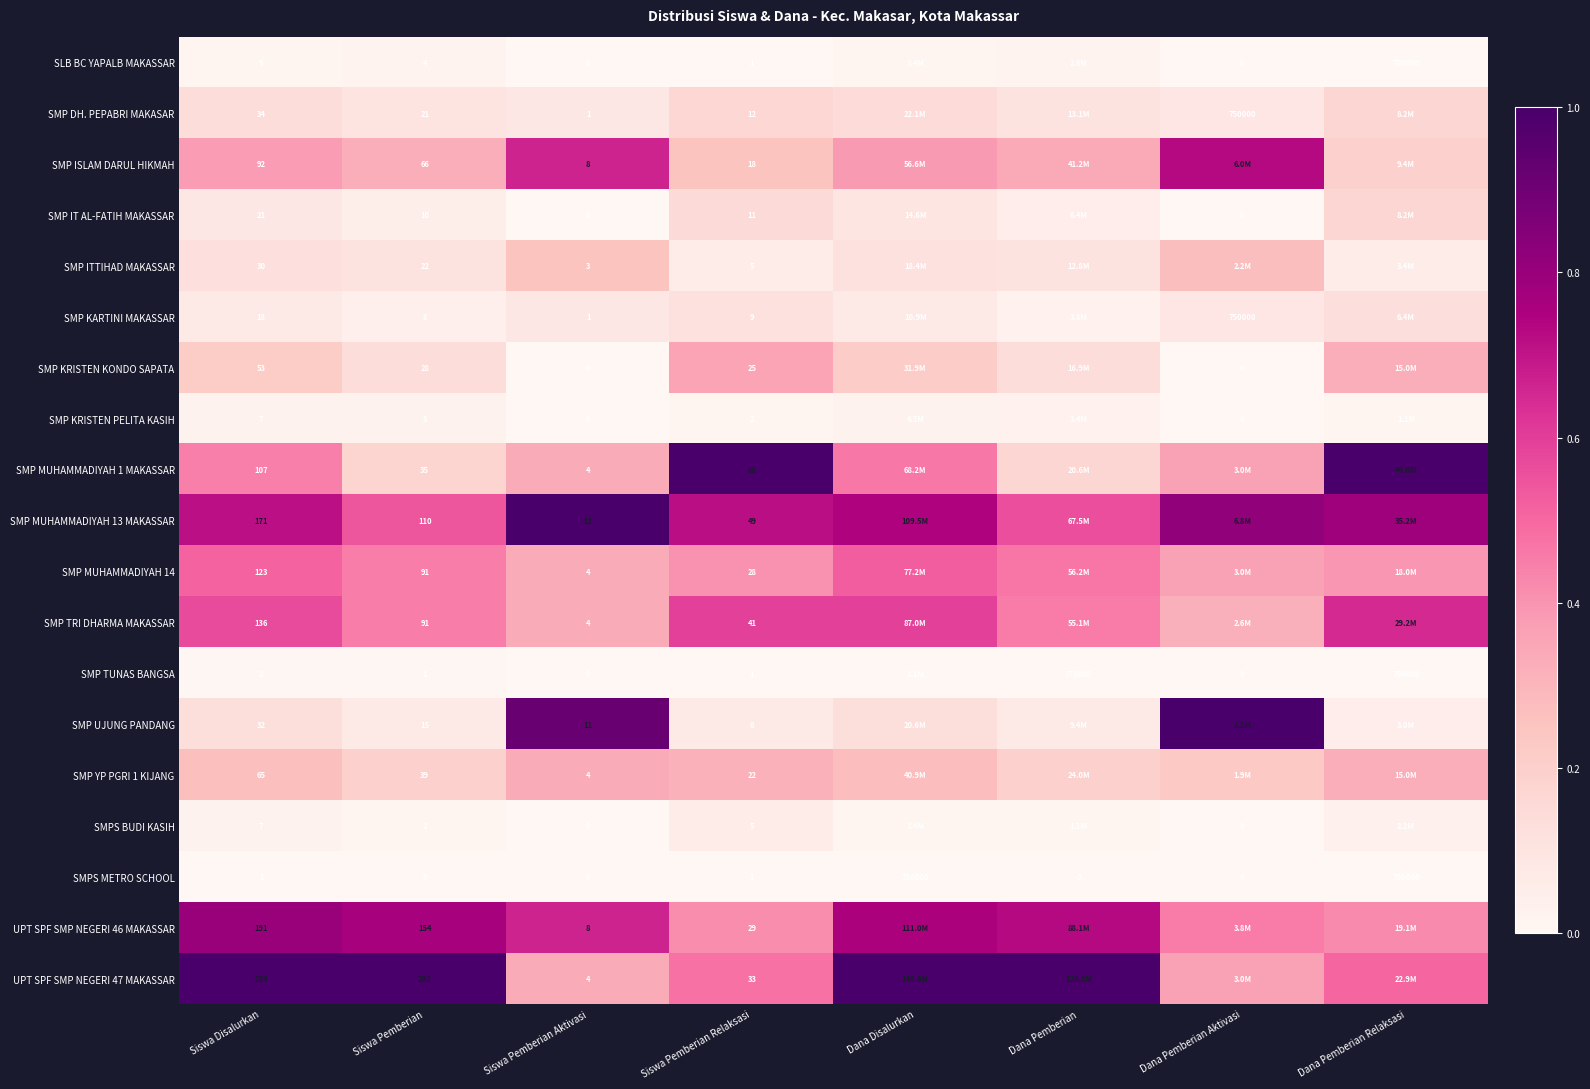

Is the value of SMP KRISTEN KONDO SAPATA at Siswa Pemberian Aktivasi greater than the value of SMP MUHAMMADIYAH 1 MAKASSAR at Siswa Pemberian?

No